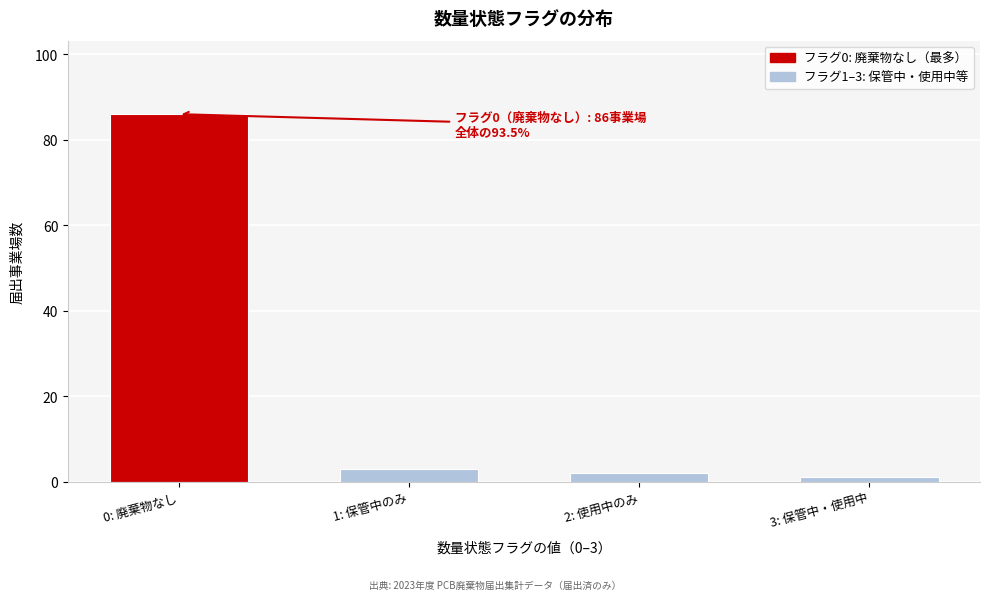

Reading right to left, transcribe all the data shown in this chart.

3: 保管中・使用中=1	2: 使用中のみ=2	1: 保管中のみ=3	0: 廃棄物なし=86